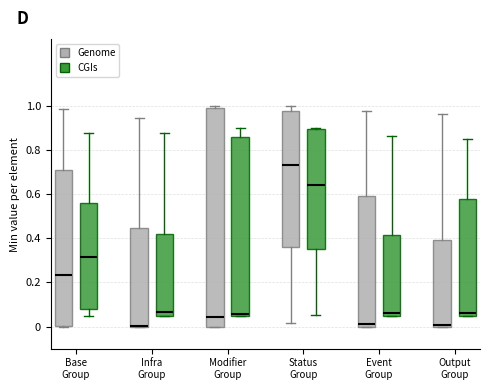

Reading left to right, transcribe this box plot: for each box, give where its median line is, the range the box spans, and where its two whiskers end, as read against the y-axis. The values are not printed on the chart, so give them approximately, as read against the axis.

Base Group (Genome): median 0.24, box 0.00 to 0.70, whiskers 0.00 to 0.98
Base Group (CGIs): median 0.32, box 0.08 to 0.56, whiskers 0.06 to 0.88
Infra Group (Genome): median 0.00 (drawn on the box's lower edge), box 0.00 to 0.44, whiskers 0.00 to 0.94
Infra Group (CGIs): median 0.06 (just above the box's lower edge), box 0.06 to 0.42, whiskers 0.06 to 0.88
Modifier Group (Genome): median 0.04, box 0.00 to 0.98, whiskers 0.00 to 1.00
Modifier Group (CGIs): median 0.06 (just above the box's lower edge), box 0.06 to 0.86, whiskers 0.06 to 0.90
Status Group (Genome): median 0.72, box 0.36 to 0.98, whiskers 0.02 to 1.00
Status Group (CGIs): median 0.64, box 0.36 to 0.90, whiskers 0.06 to 0.90 (just above the box's upper edge)
Event Group (Genome): median 0.02, box 0.00 to 0.60, whiskers 0.00 to 0.98
Event Group (CGIs): median 0.06 (just above the box's lower edge), box 0.06 to 0.42, whiskers 0.06 to 0.86
Output Group (Genome): median 0.00 (just above the box's lower edge), box 0.00 to 0.40, whiskers 0.00 to 0.96
Output Group (CGIs): median 0.06 (just above the box's lower edge), box 0.06 to 0.58, whiskers 0.06 to 0.84